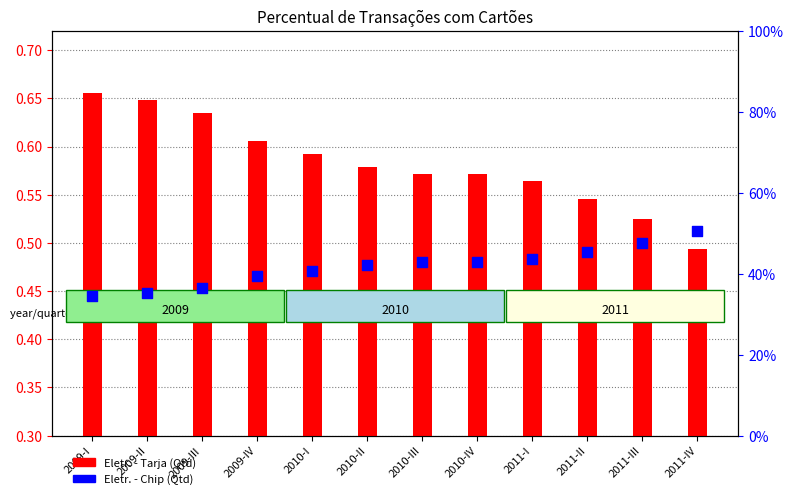

What are all the series names shown in the legend?

Eletr. - Tarja (Qtd), Eletr. - Chip (Qtd)